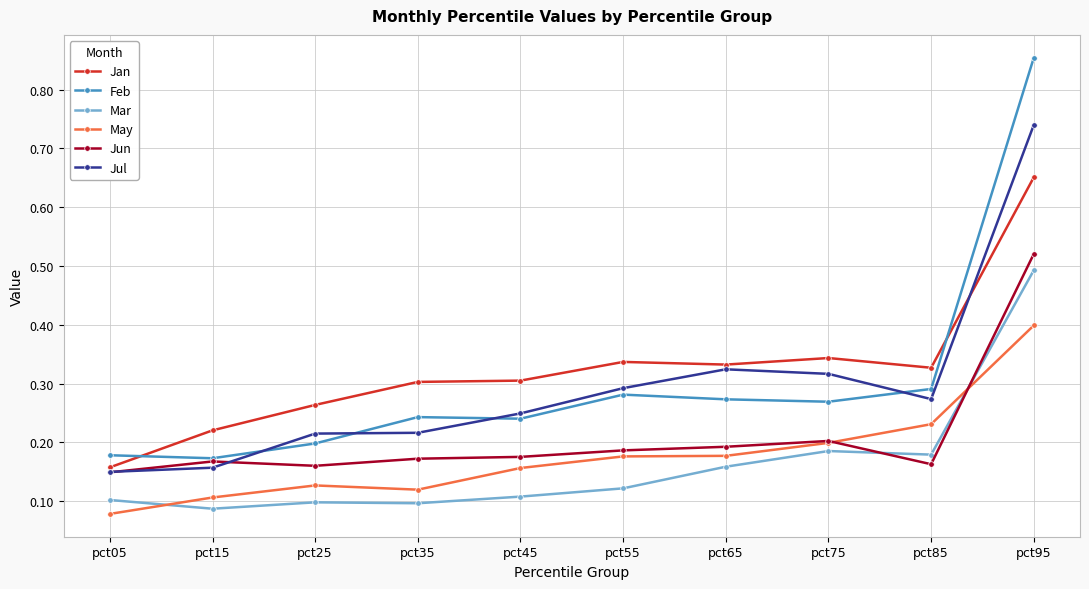

True or false: May has a value of 0.2 at pct85.

True